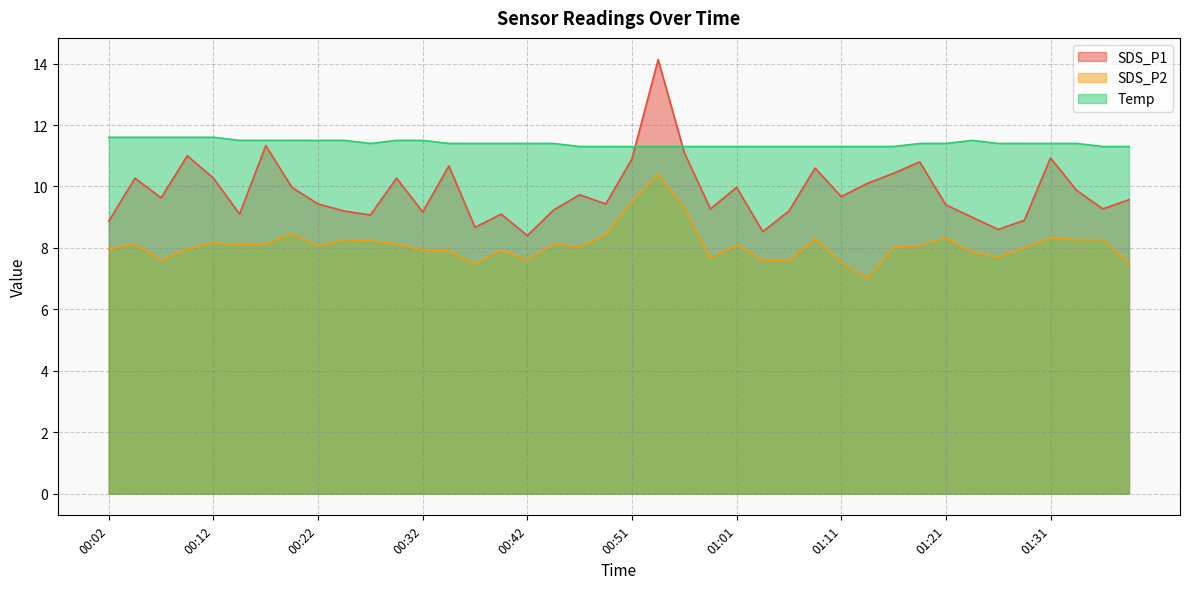

What is the label of the 6th point from the right?

01:26